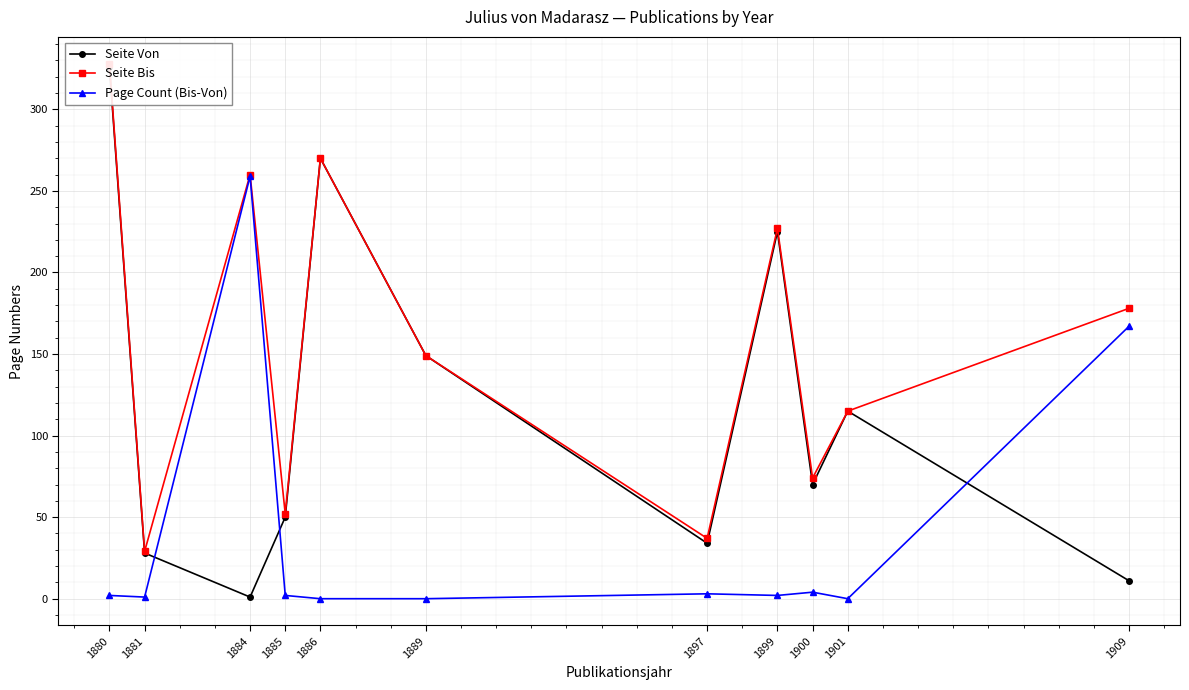

How many data points in Page Count (Bis-Von) are less than 2?

4